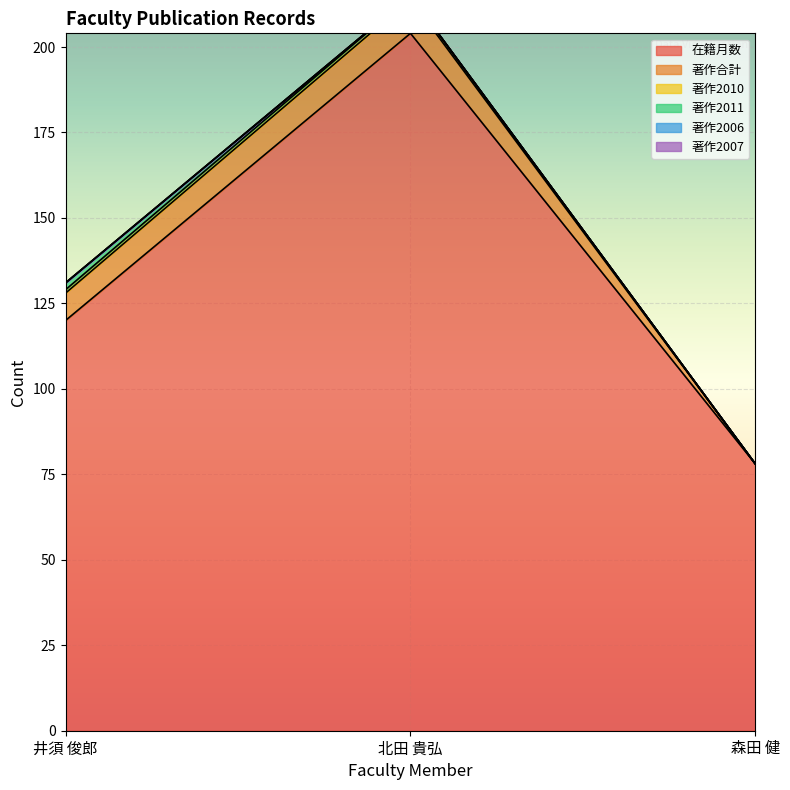

Between 森田 健 and 井須 俊郎, which is larger?

井須 俊郎